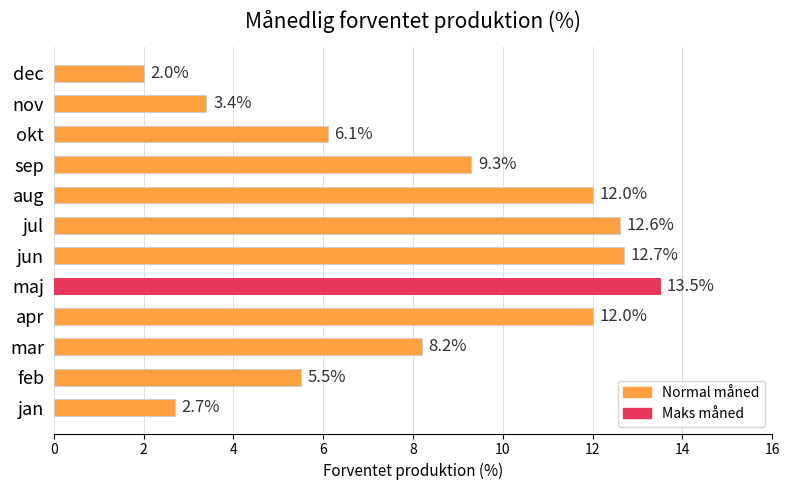

Which category has the highest value across all series?

maj